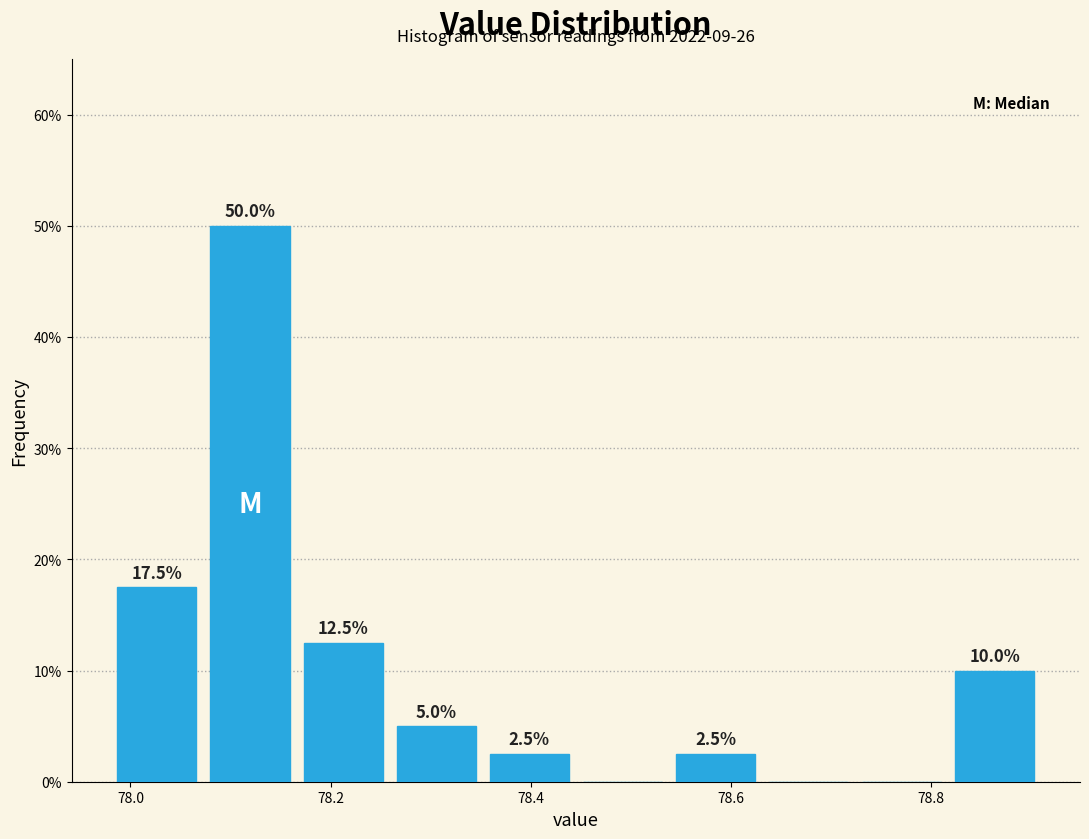

Which range on the x-axis has the tallest bar?

78.08 to 78.16